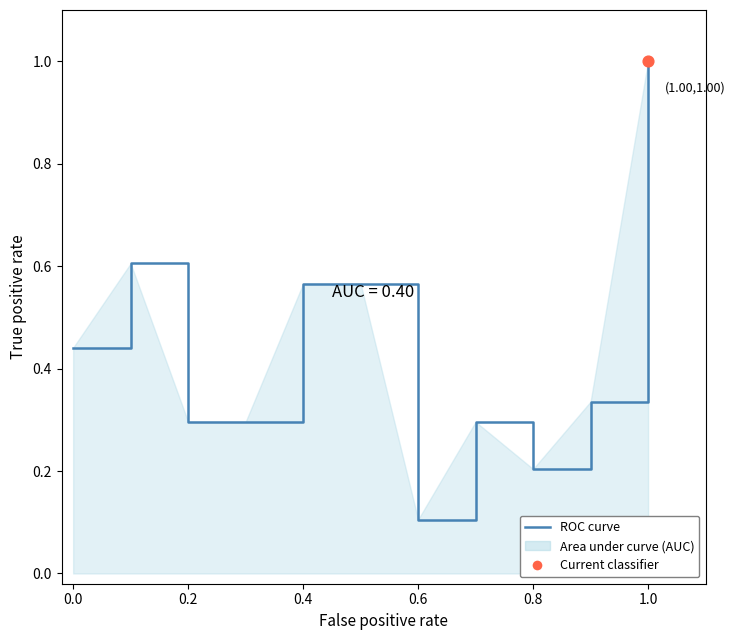

What is the change in value from 0.6 to 0.8?

+0.1